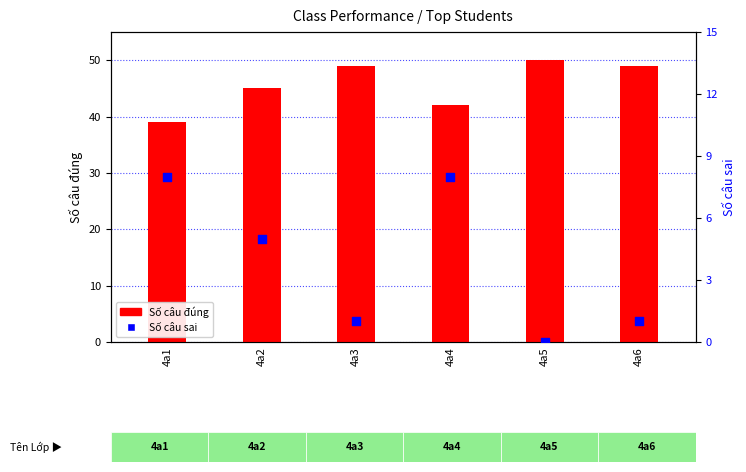

What is the total value across all series at 4a5?

50